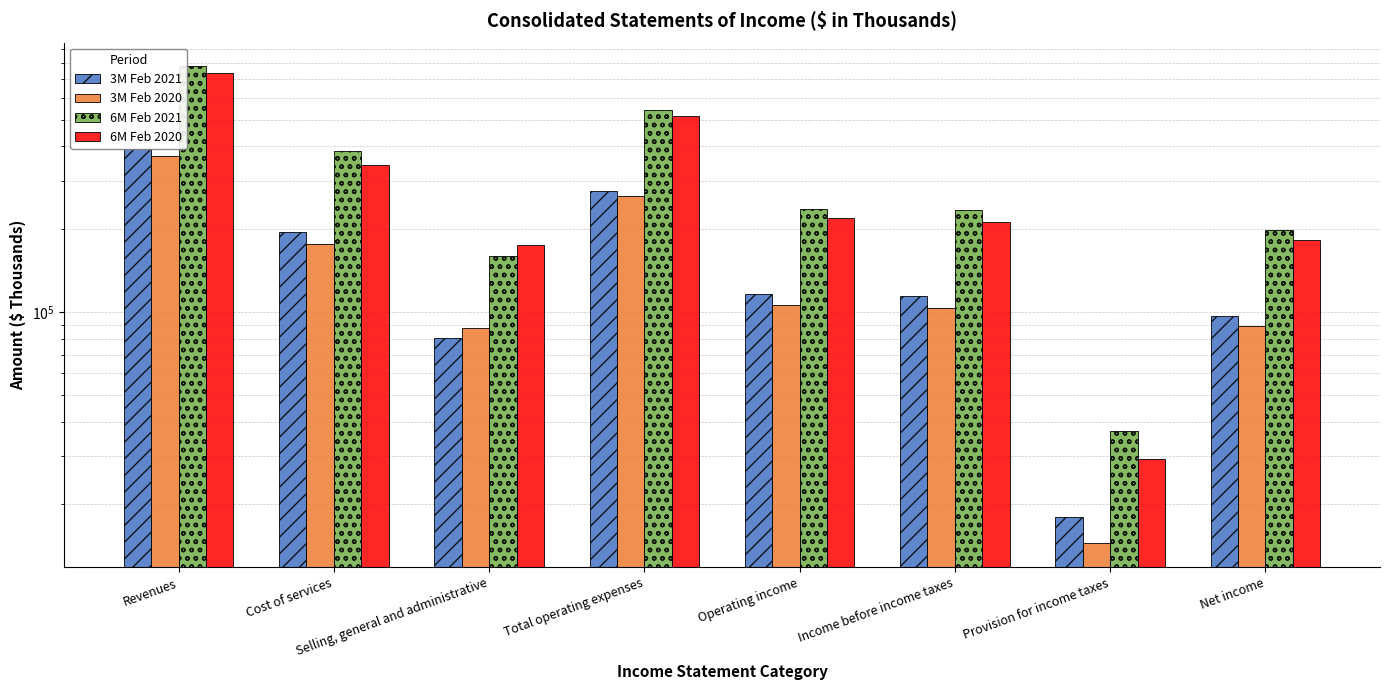

Which category has the lowest value in the 3M Feb 2020 series?

Provision for income taxes